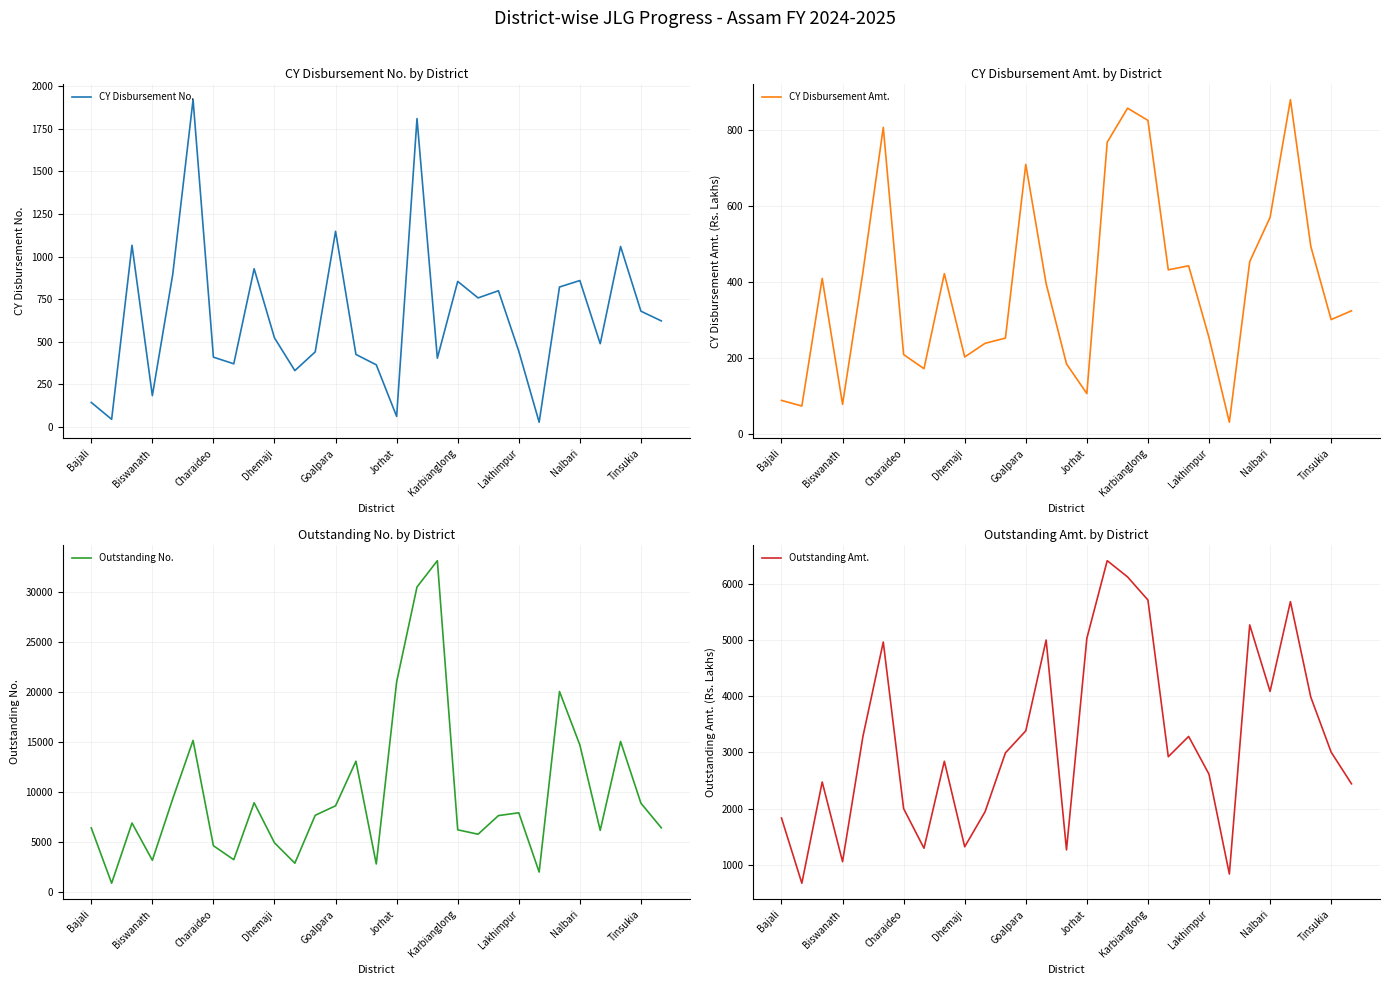

True or false: Outstanding Amt. and CY Disbursement Amt. intersect in this chart.

False